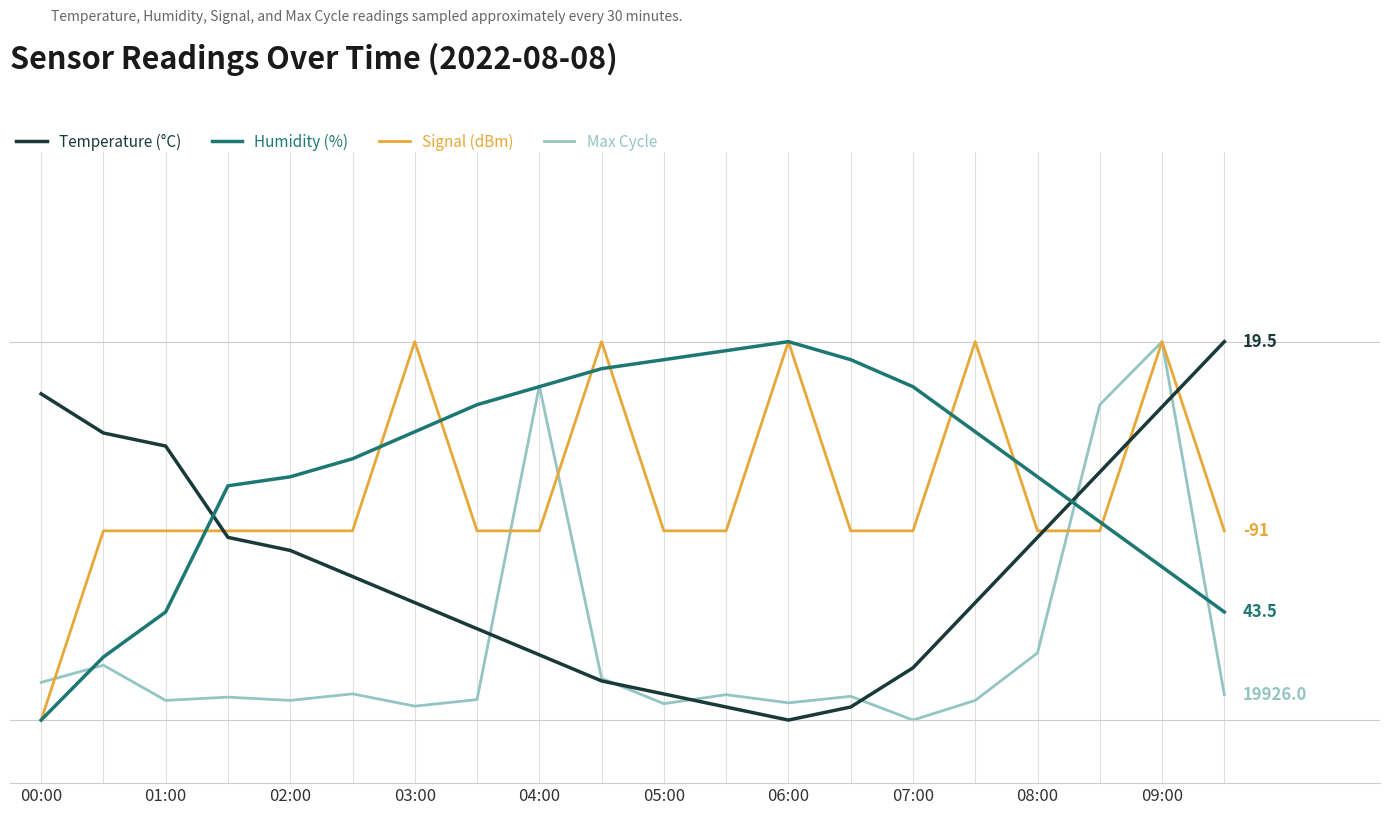

What is the sum of all Max Cycle values?

434.7